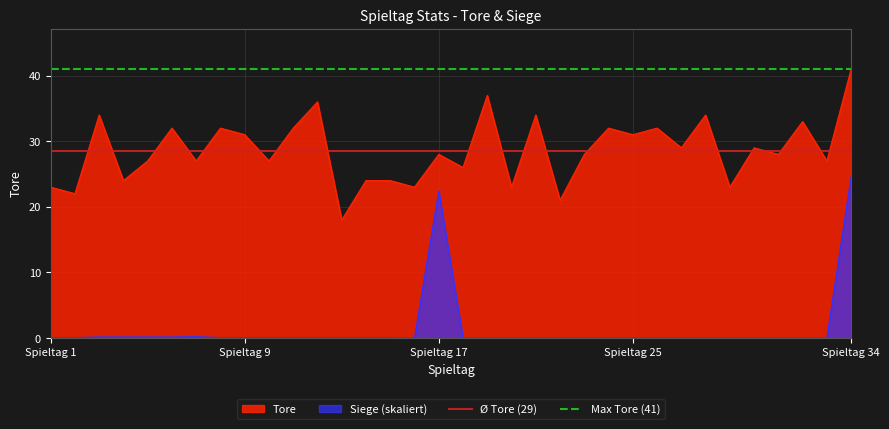

True or false: Tore and Siege (skaliert) cross at least once.

False